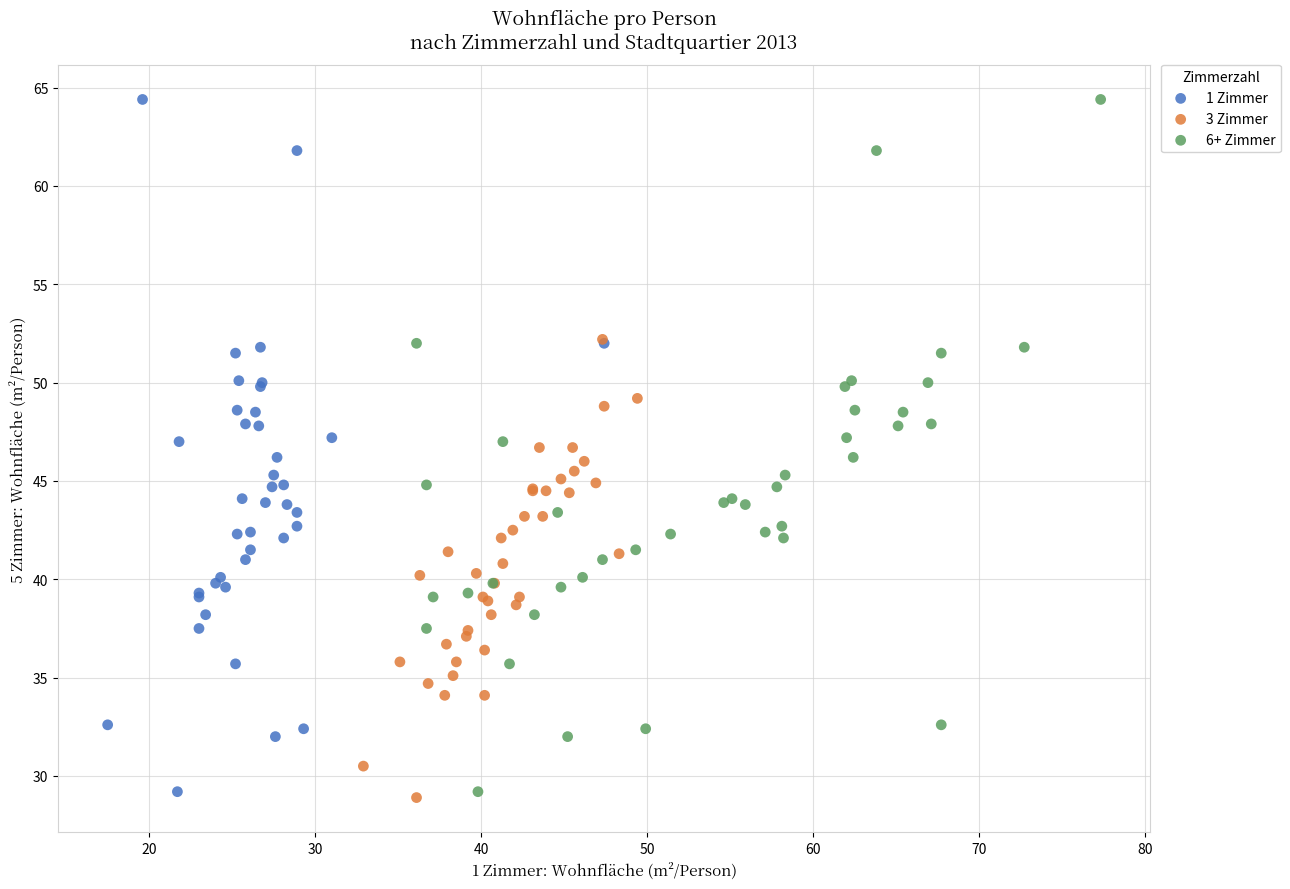

What are all the series names shown in the legend?

1 Zimmer, 3 Zimmer, 6+ Zimmer